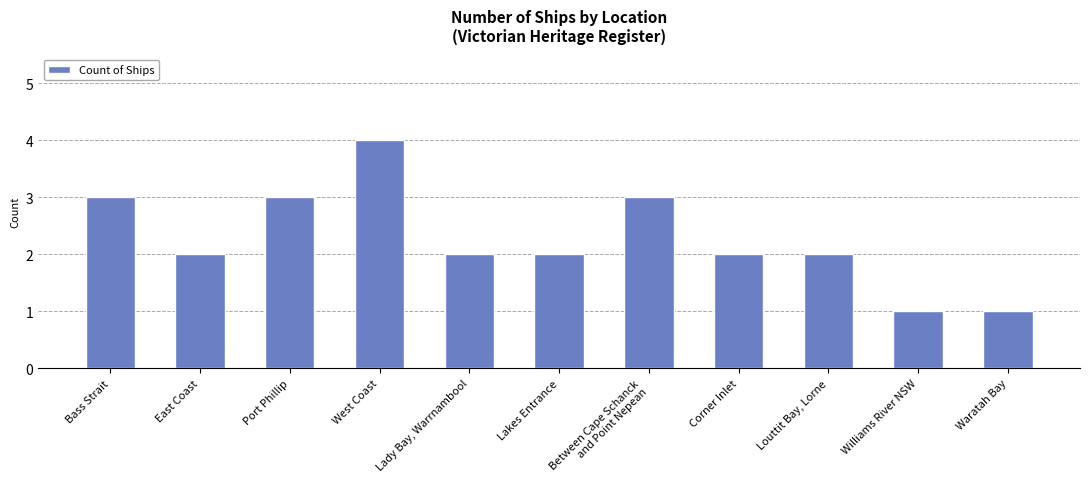

What is the sum of the values at West Coast and Lakes Entrance?

6